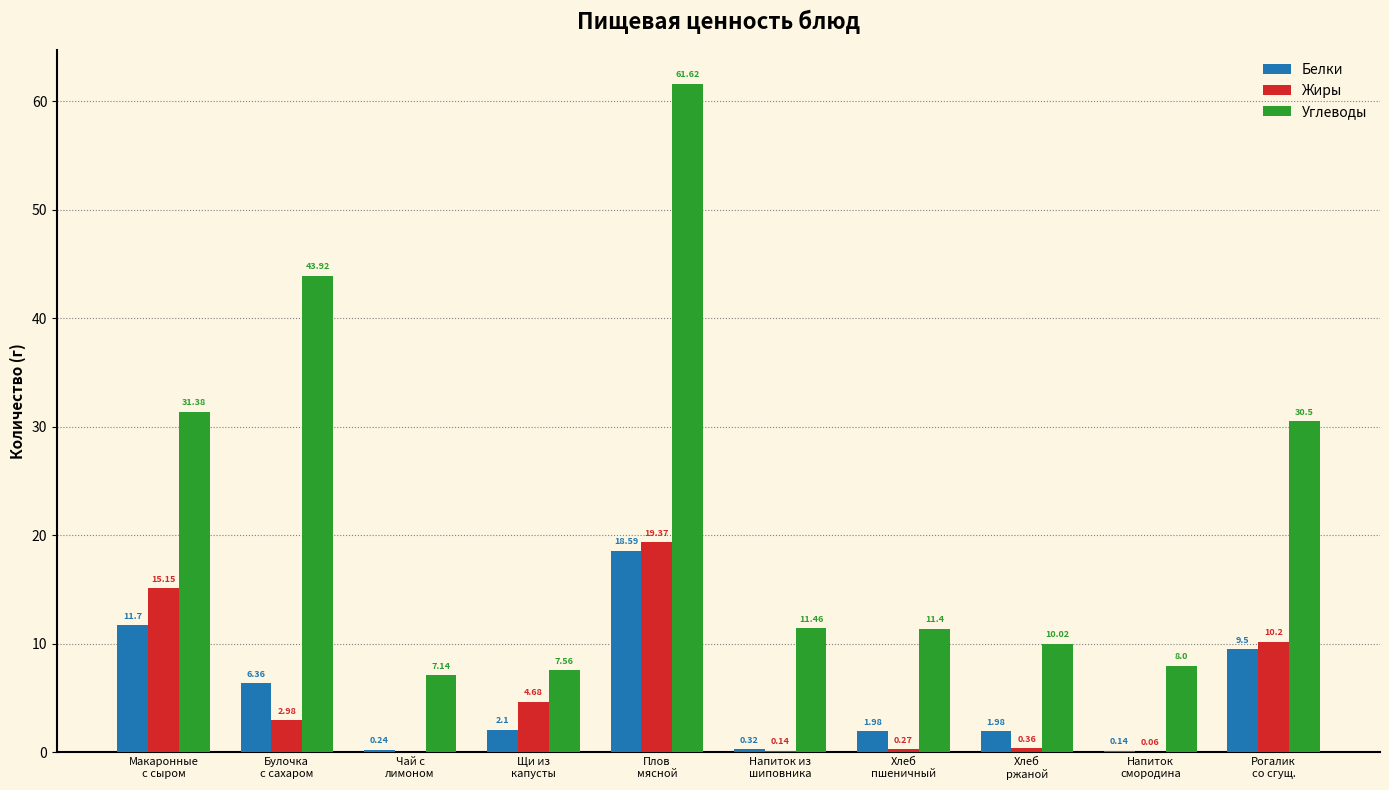

Which series has the largest total across all categories?

Углеводы